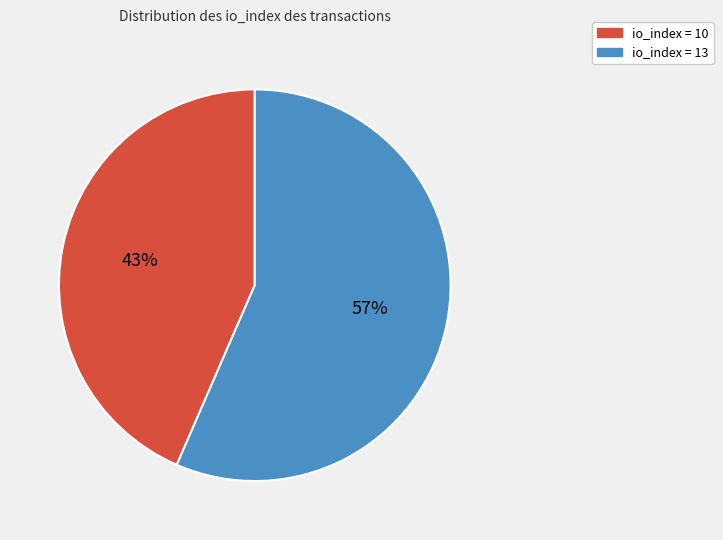

To the nearest percent, what is the average slice percentage?

50%